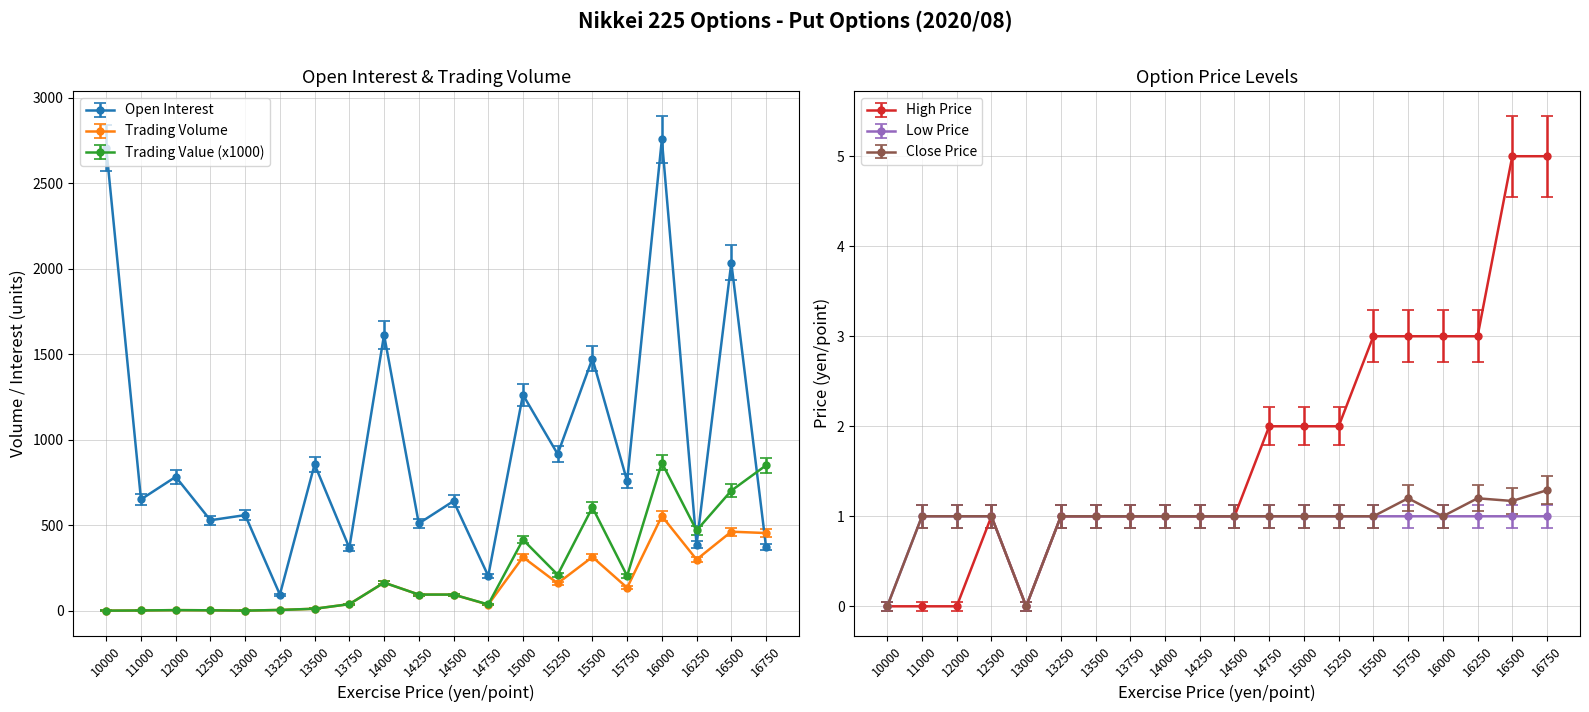

What is the average value of the Trading Volume series?

157